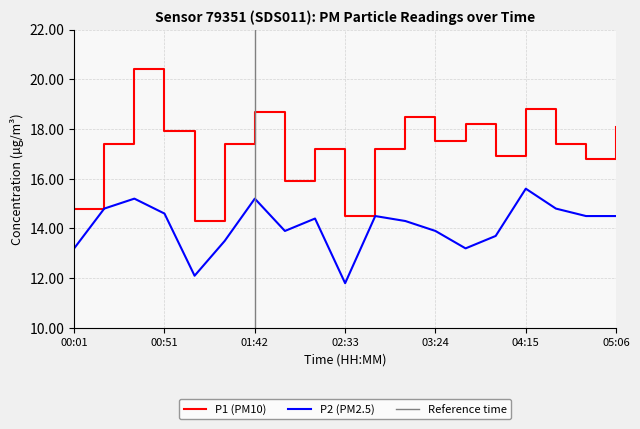

True or false: P1 and P2 cross at least once.

False